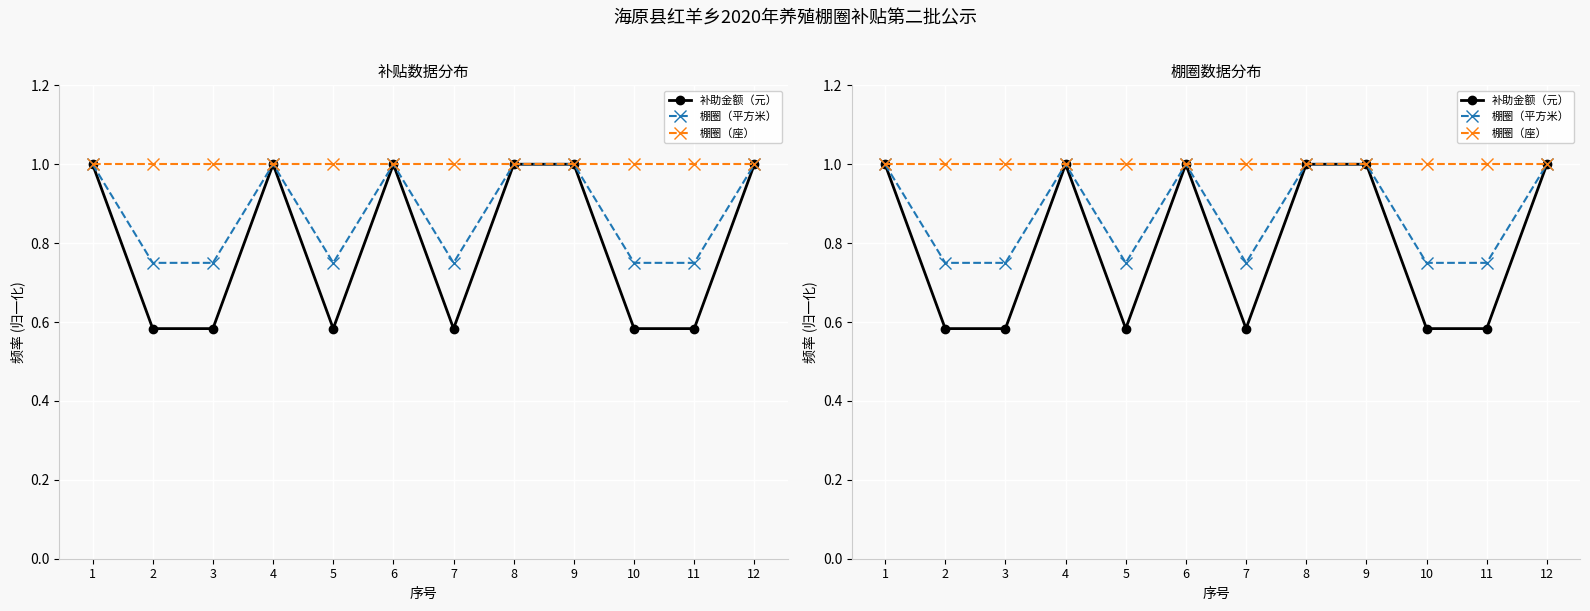

What is the difference between the highest and lowest values at 5?

0.4